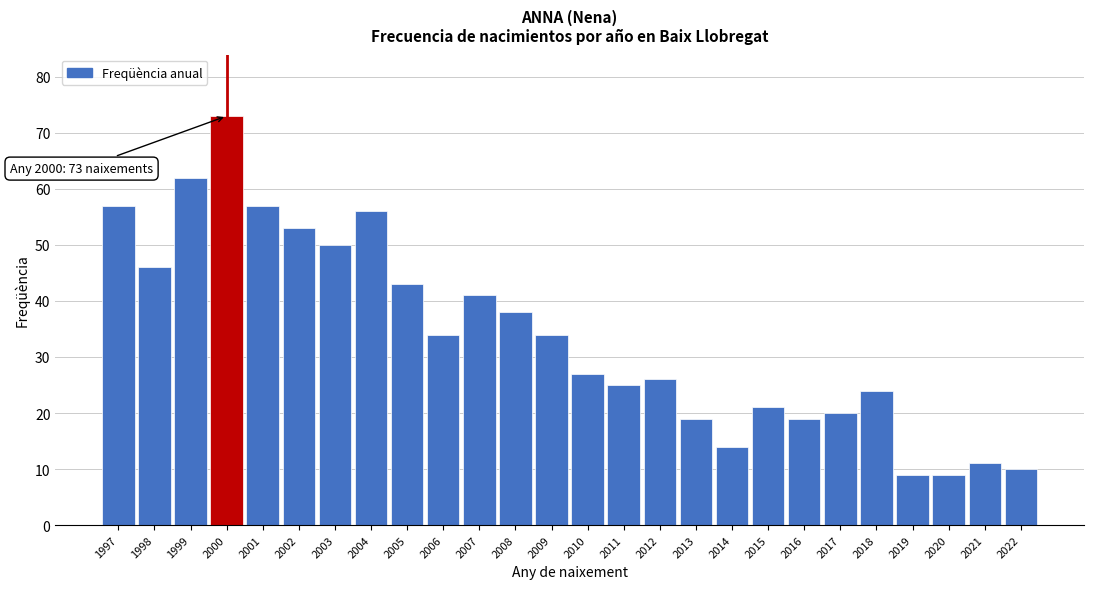

Reading left to right, what are all the values shown in this chart?

1997=57	1998=46	1999=62	2000=73	2001=57	2002=53	2003=50	2004=56	2005=43	2006=34	2007=41	2008=38	2009=34	2010=27	2011=25	2012=26	2013=19	2014=14	2015=21	2016=19	2017=20	2018=24	2019=9	2020=9	2021=11	2022=10